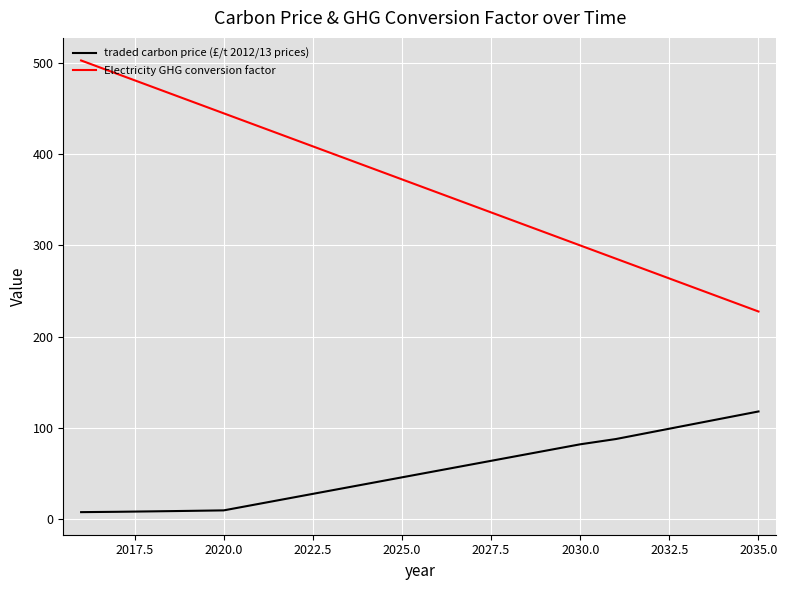

Which series has the largest total across all categories?

Electricity GHG conversion factor